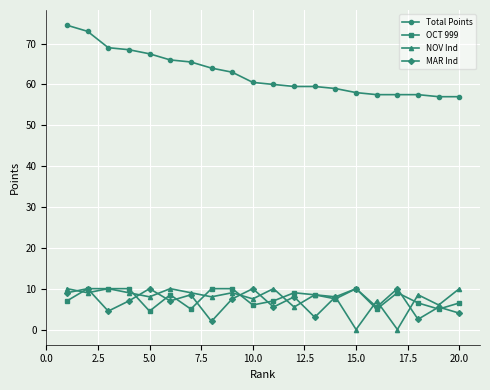

What is the value of the OCT 999 point at the 7th from the left?

5.0